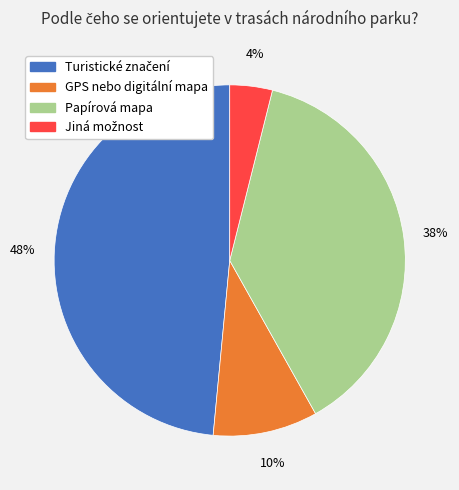

Is there a majority slice in this chart?

No